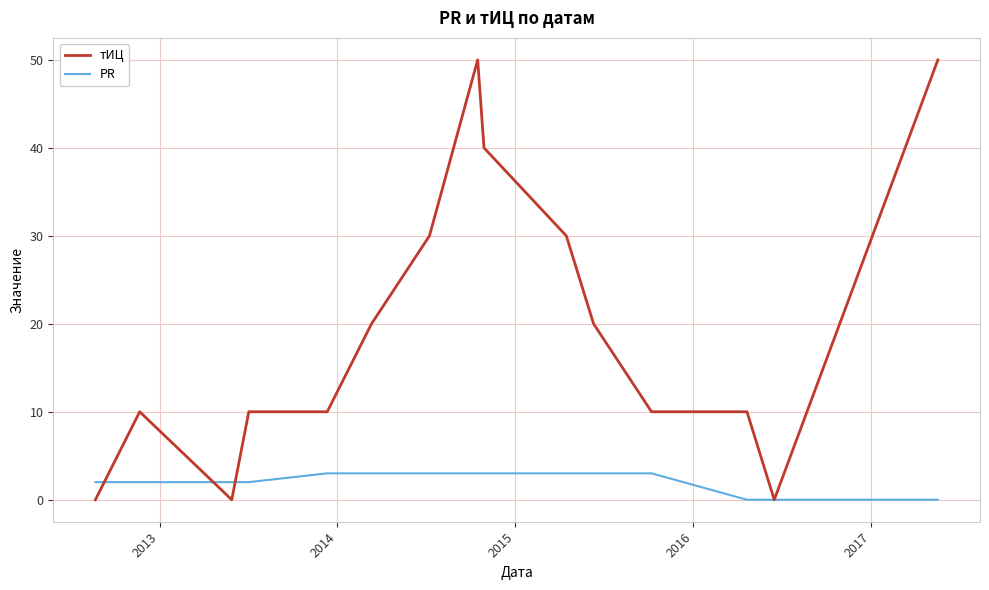

Rank the series by their maximum value, from lowest to highest.

PR, тИЦ